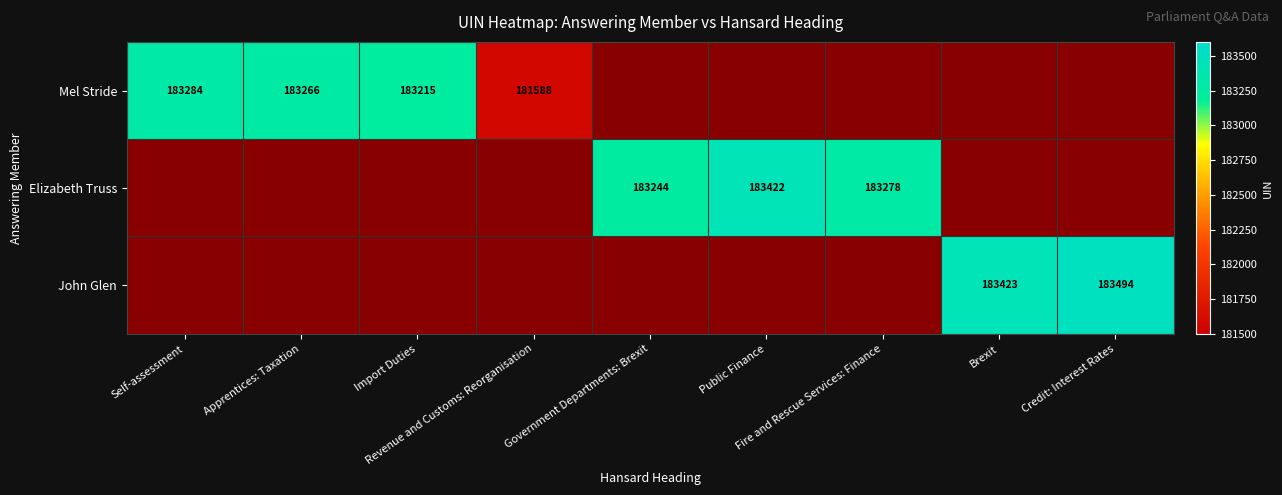

What is the maximum value for Mel Stride?

183284